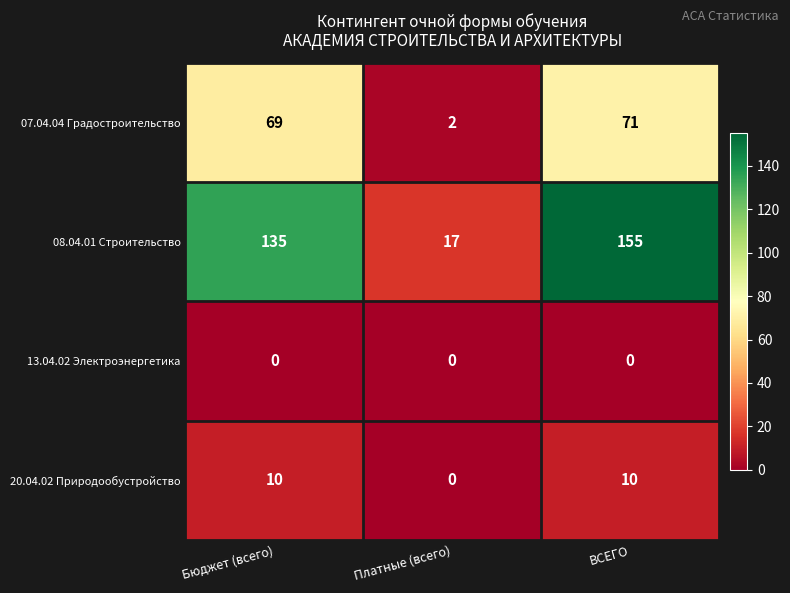

Rank the categories by 07.04.04 Градостроительство value from highest to lowest.

ВСЕГО, Бюджет (всего), Платные (всего)